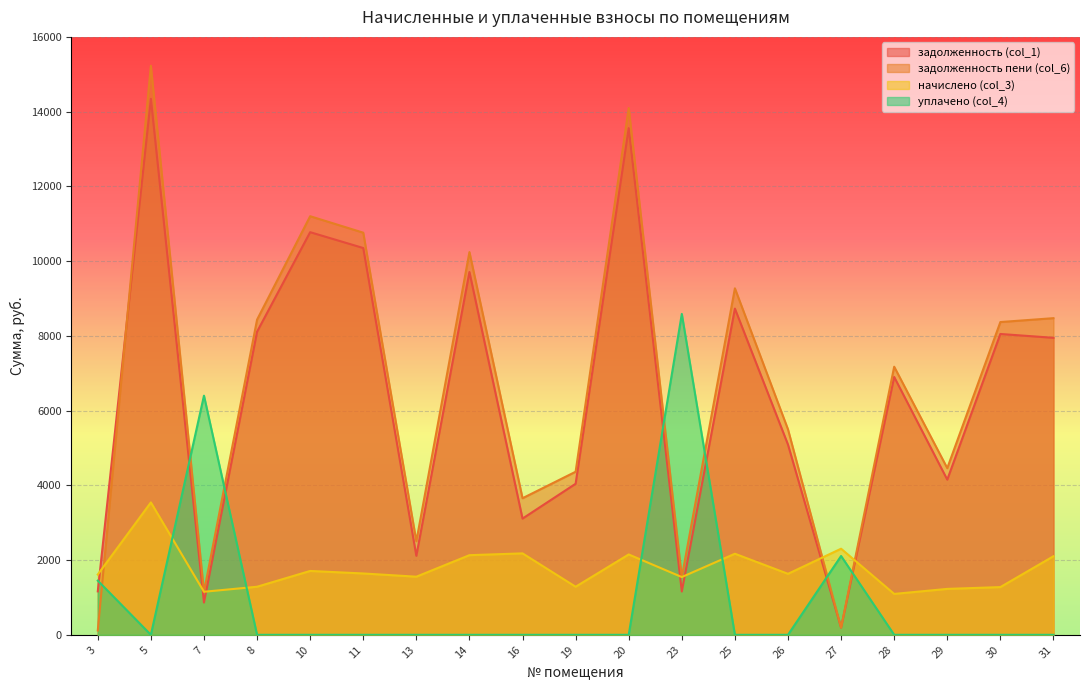

What are all the series names shown in the legend?

задолженность (col_1), задолженность пени (col_6), начислено (col_3), уплачено (col_4)